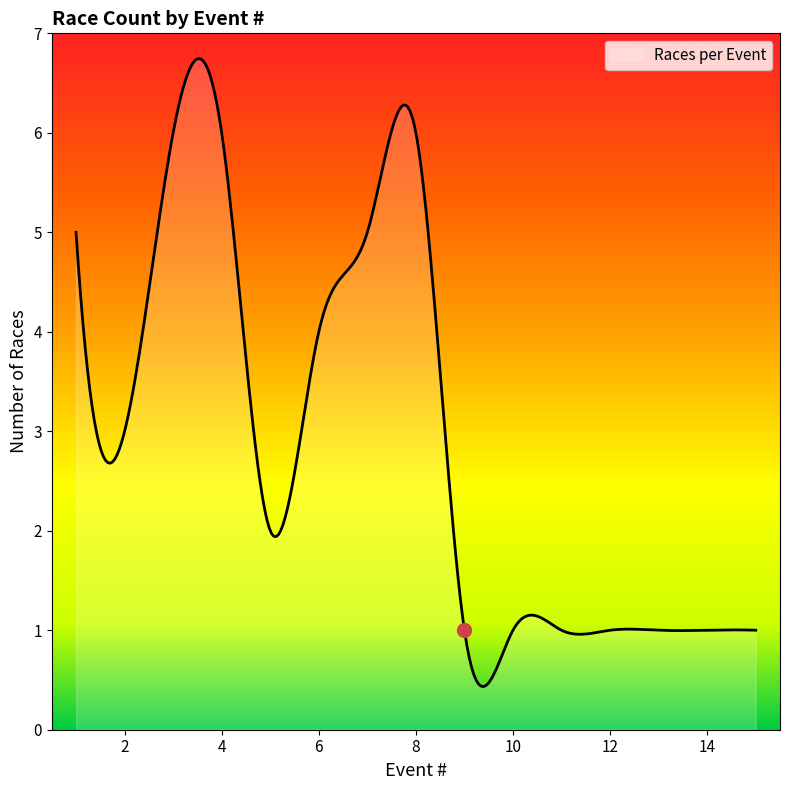

What is the minimum value shown in the chart?

0.4